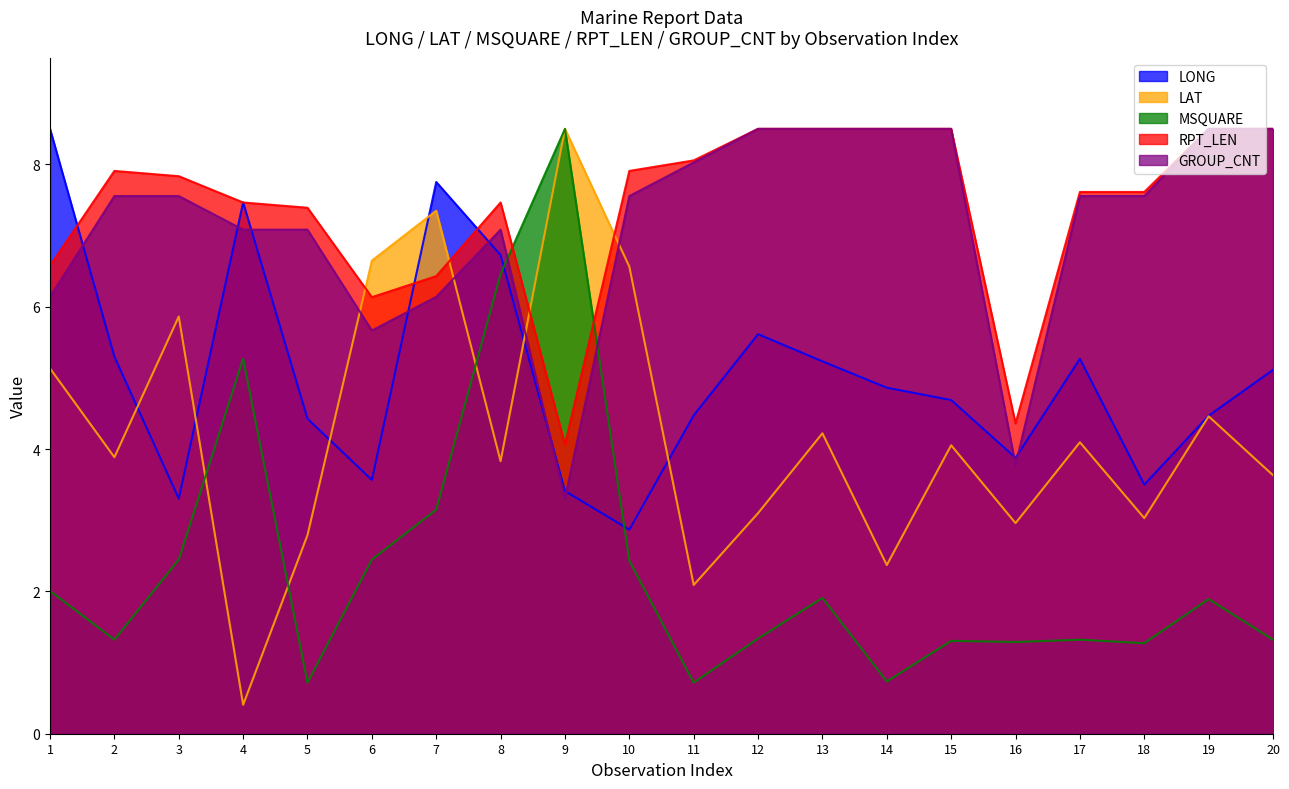

What is the sum of the RPT_LEN values at 17 and 19?

16.1